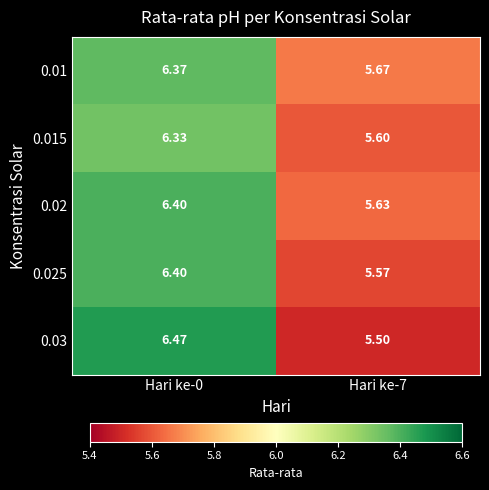

Is the value of 0.025 at Hari ke-7 greater than the value of 0.015 at Hari ke-7?

No